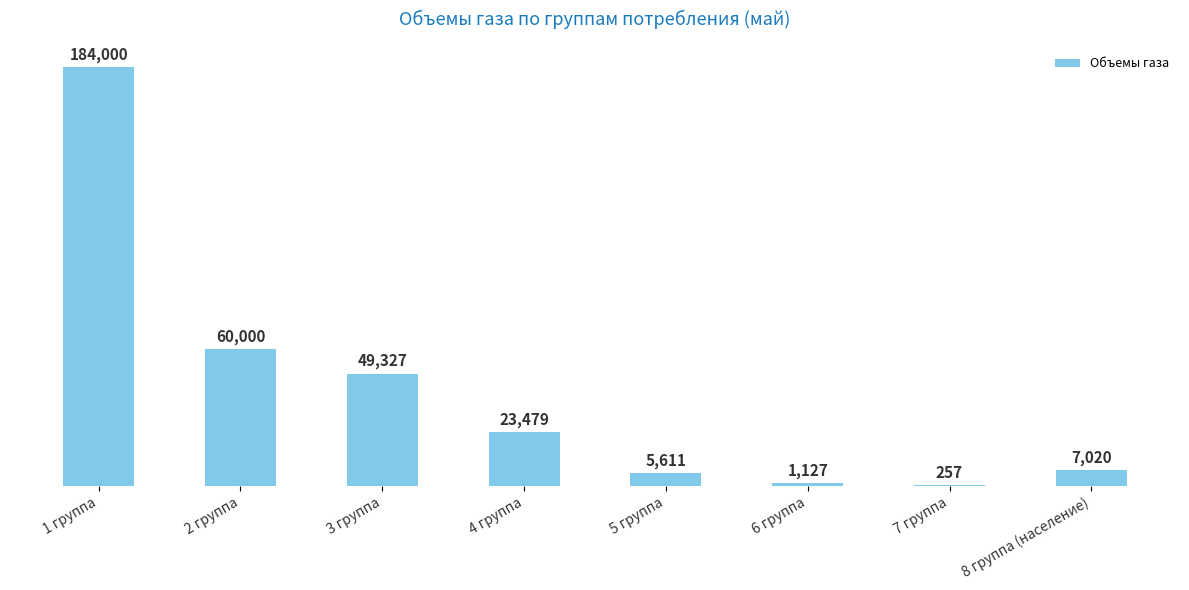

Is it true that the value at 4 группа is 23479.2?

True